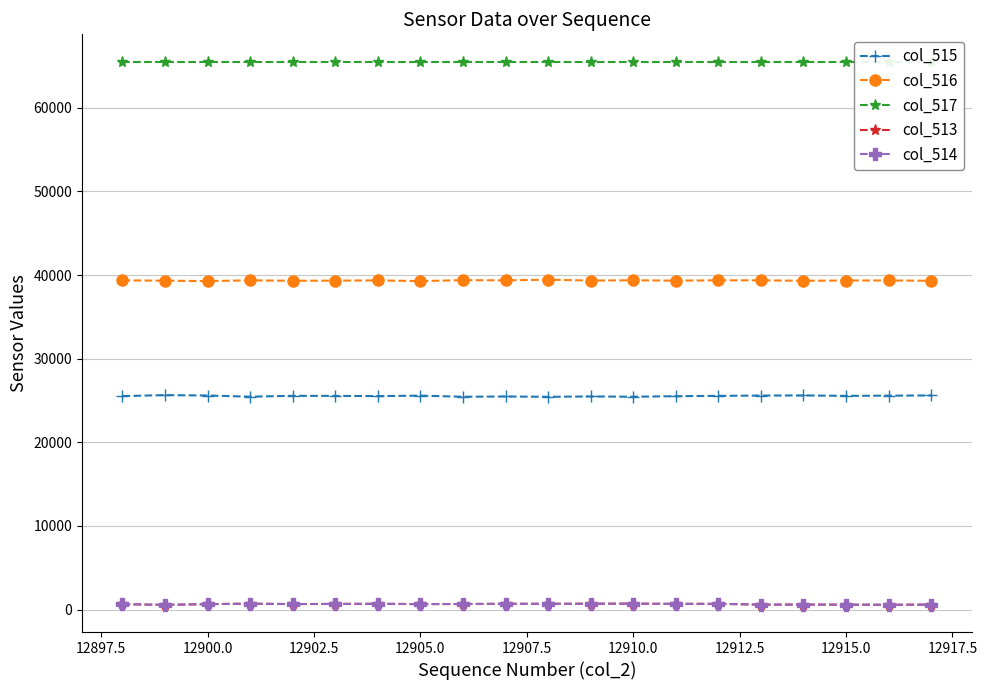

True or false: col_516 and col_514 cross at least once.

False